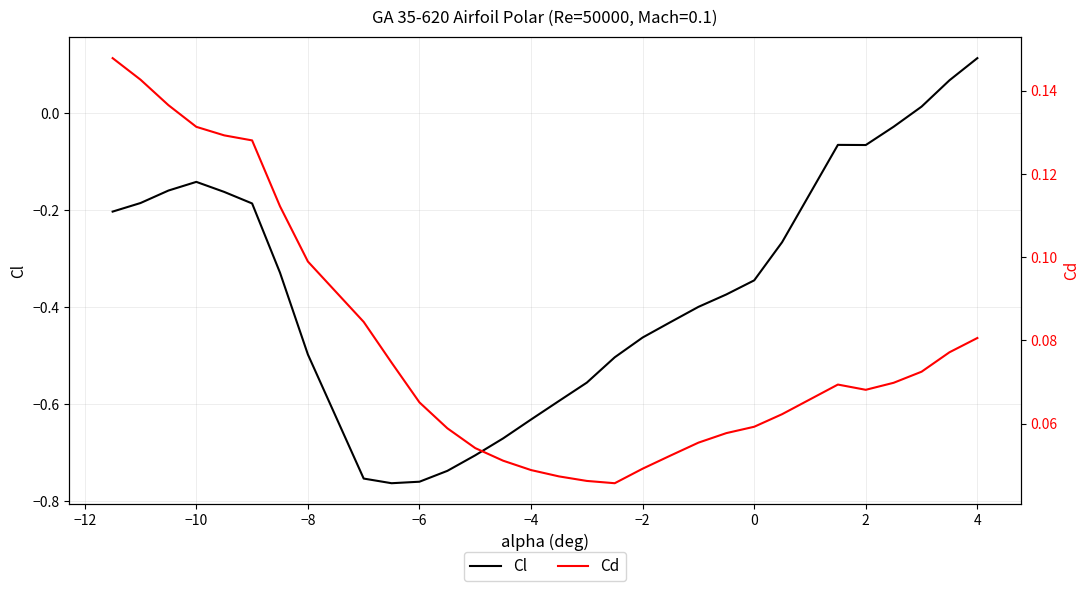

Is this an area chart (filled region under the line)?

No